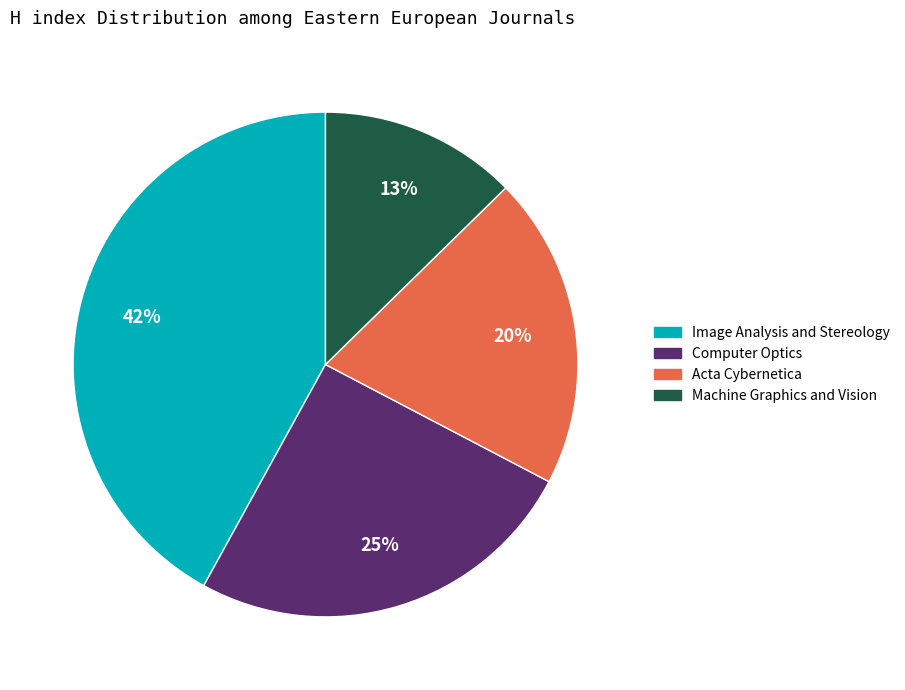

Rank the categories by value from highest to lowest.

Image Analysis and Stereology, Computer Optics, Acta Cybernetica, Machine Graphics and Vision